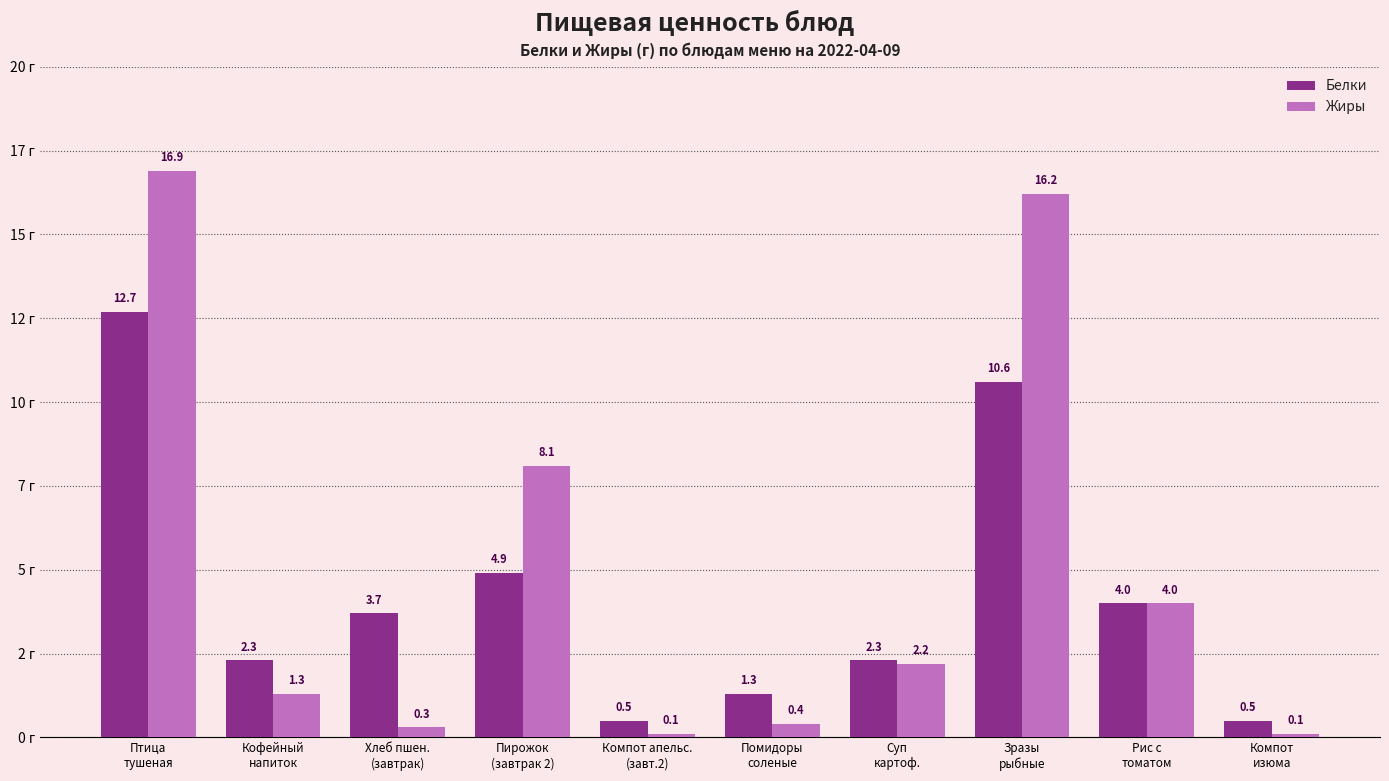

What is the label of the 1st bar from the right?

Компот
изюма